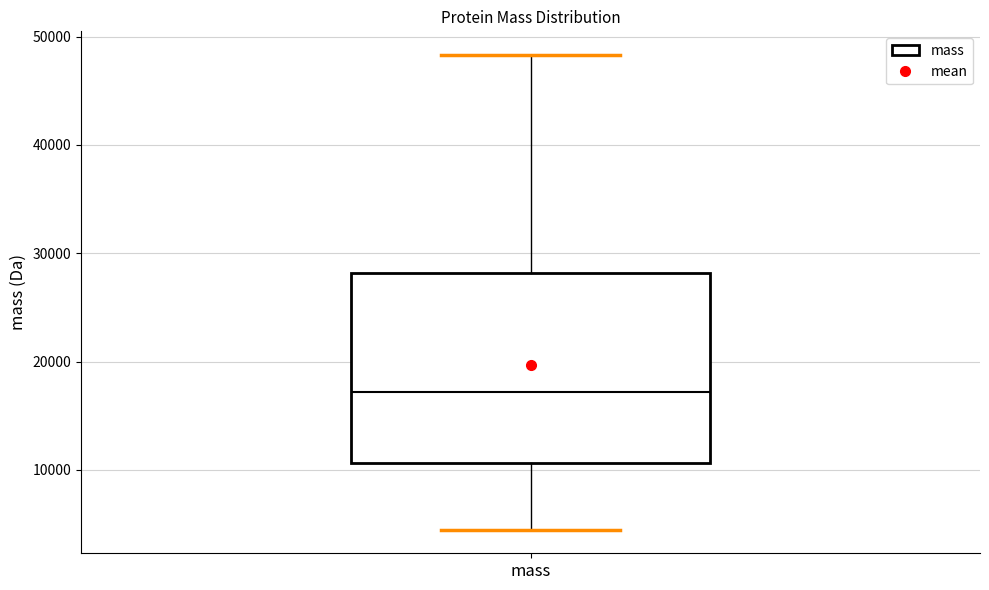

Read this box plot against the y-axis: the position of the median line, the range covered by the box, and the ends of both whiskers. The values are not printed on the chart, so give them approximately, as read against the axis.

median 17000, box 11000 to 28000, whiskers 4000 to 48000